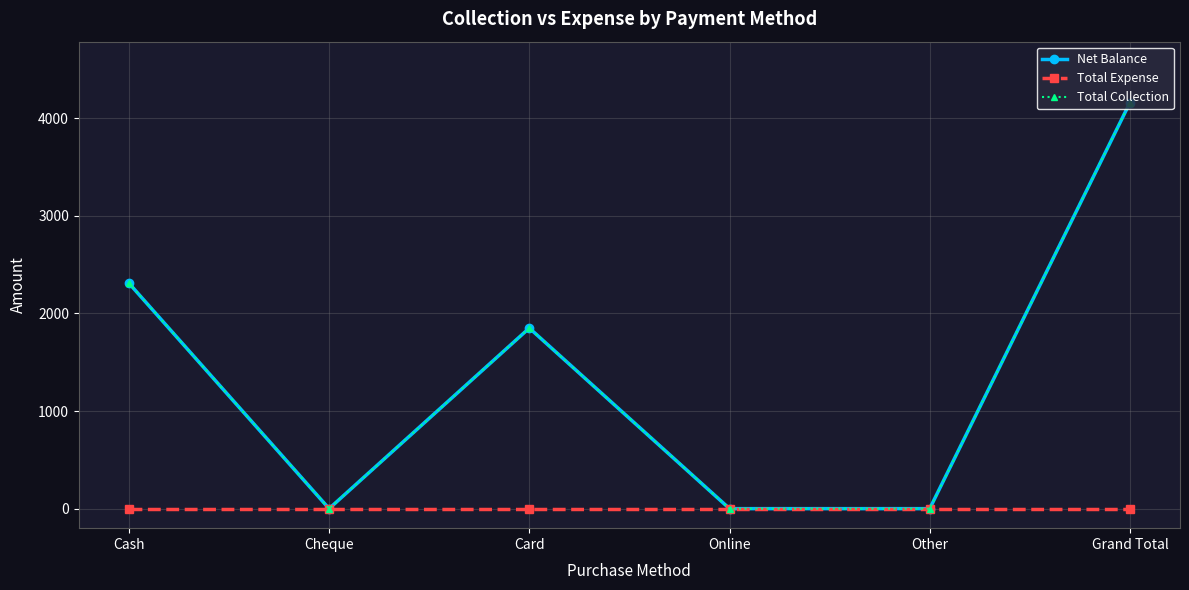

What position from the right is Card?

4